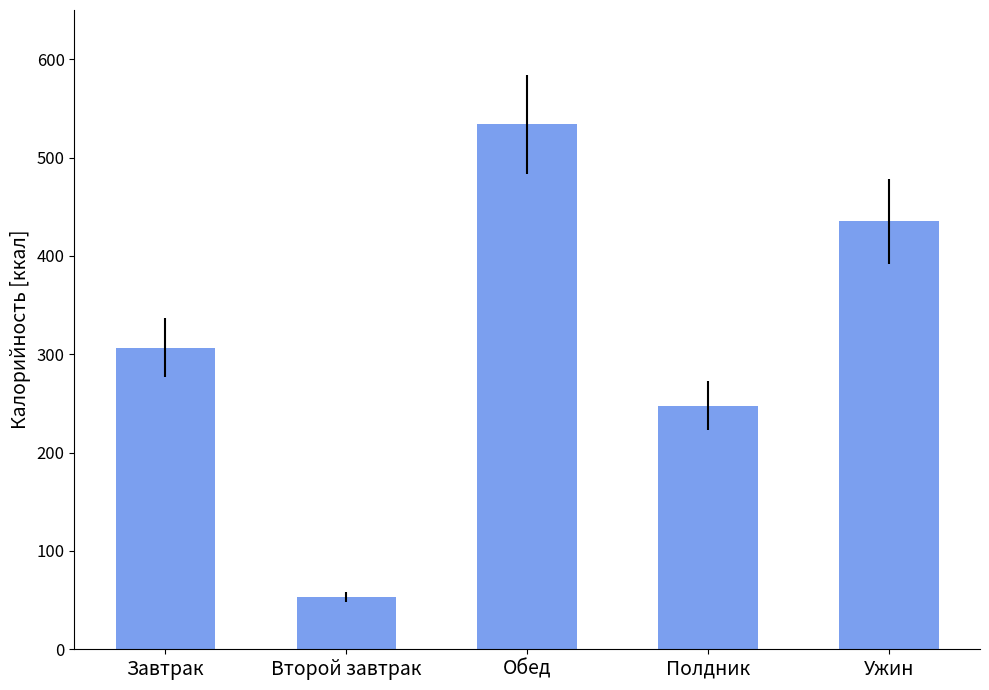

List the labels in order of value, smallest first.

Второй завтрак, Полдник, Завтрак, Ужин, Обед